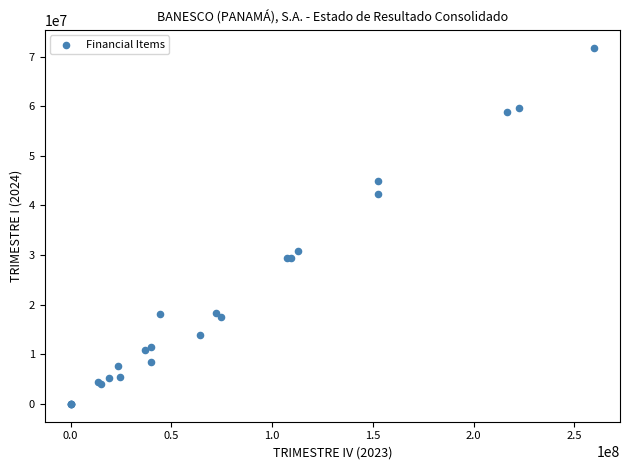

What Y value in the scatter plot is closest to 35914506?

30843662